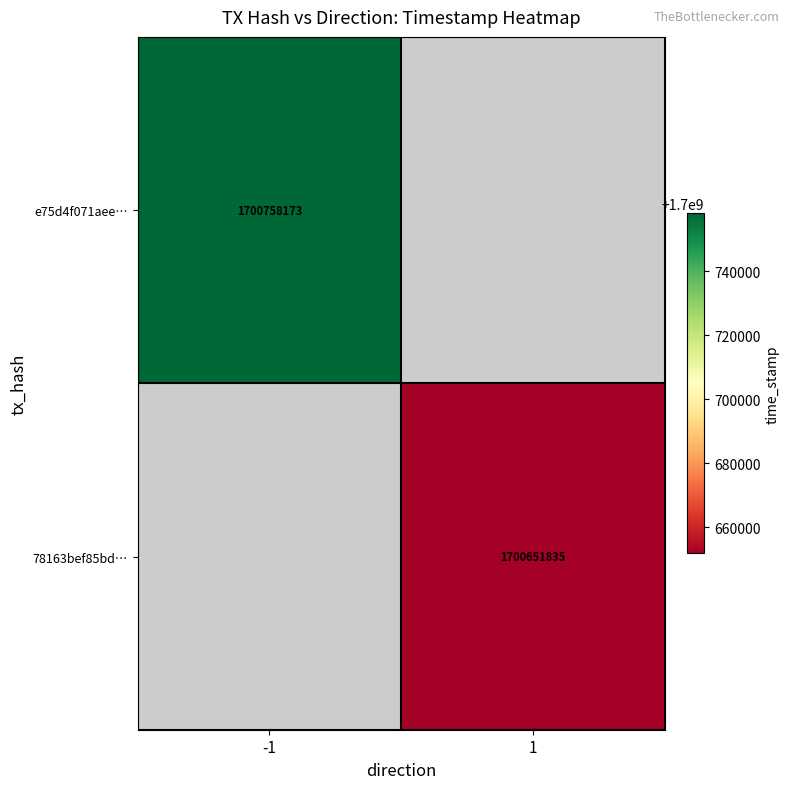

What is the minimum value shown in the chart?

1700651835.0